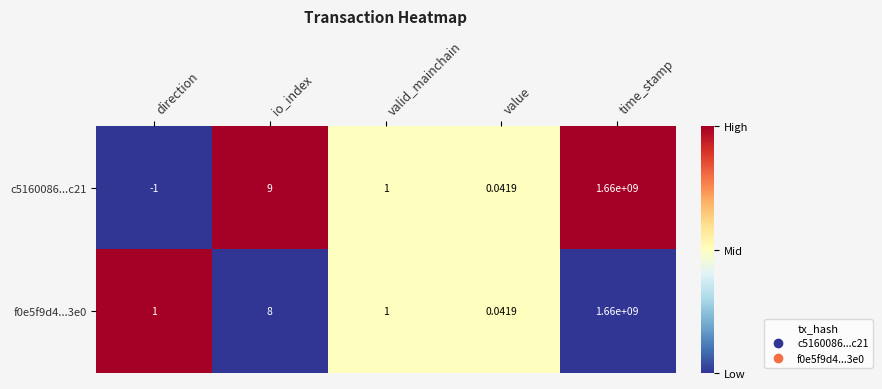

At which category is the sum across all series the highest?

time_stamp